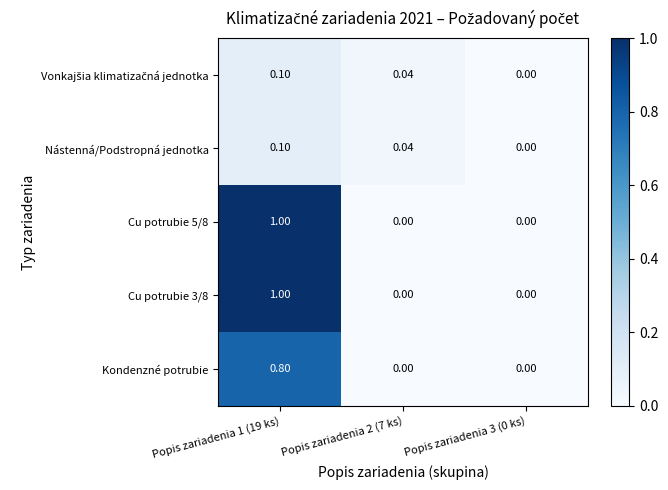

Count the number of categories in the chart.

3